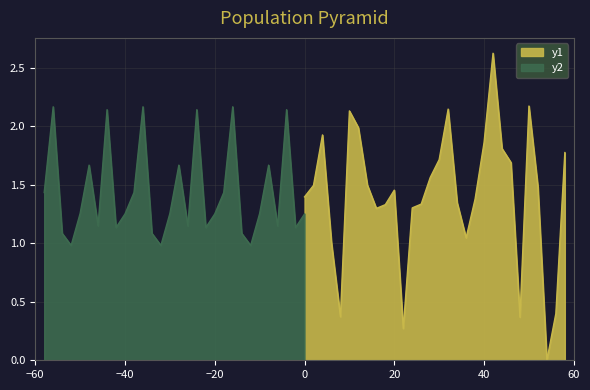

Which has a higher value, 52 or 54?

52